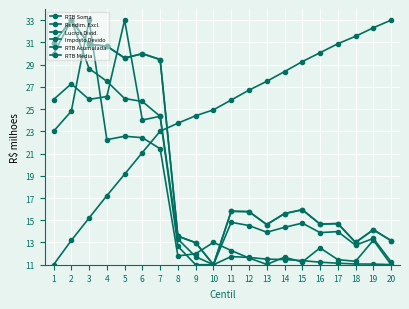

Count the number of categories in the chart.

20